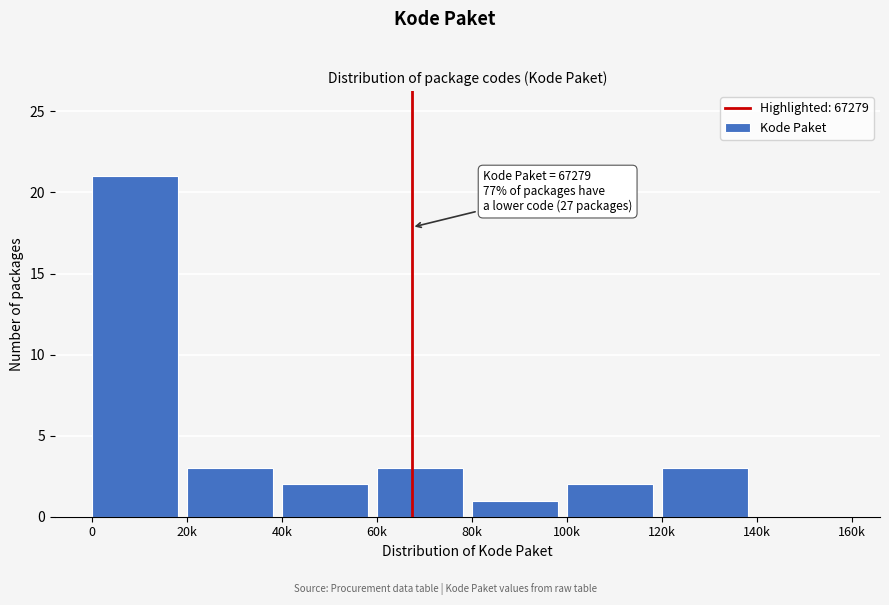

Reading left to right, list all the values displayed in this chart.

0=21	20k=3	40k=2	60k=3	80k=1	100k=2	120k=3	140k=0